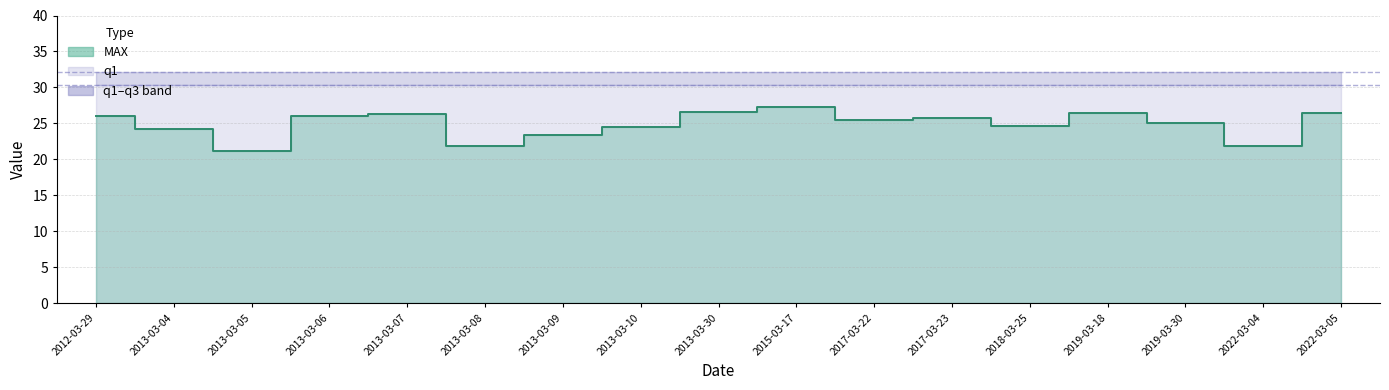

True or false: the data shows 34.8 at 2013-03-06.

False